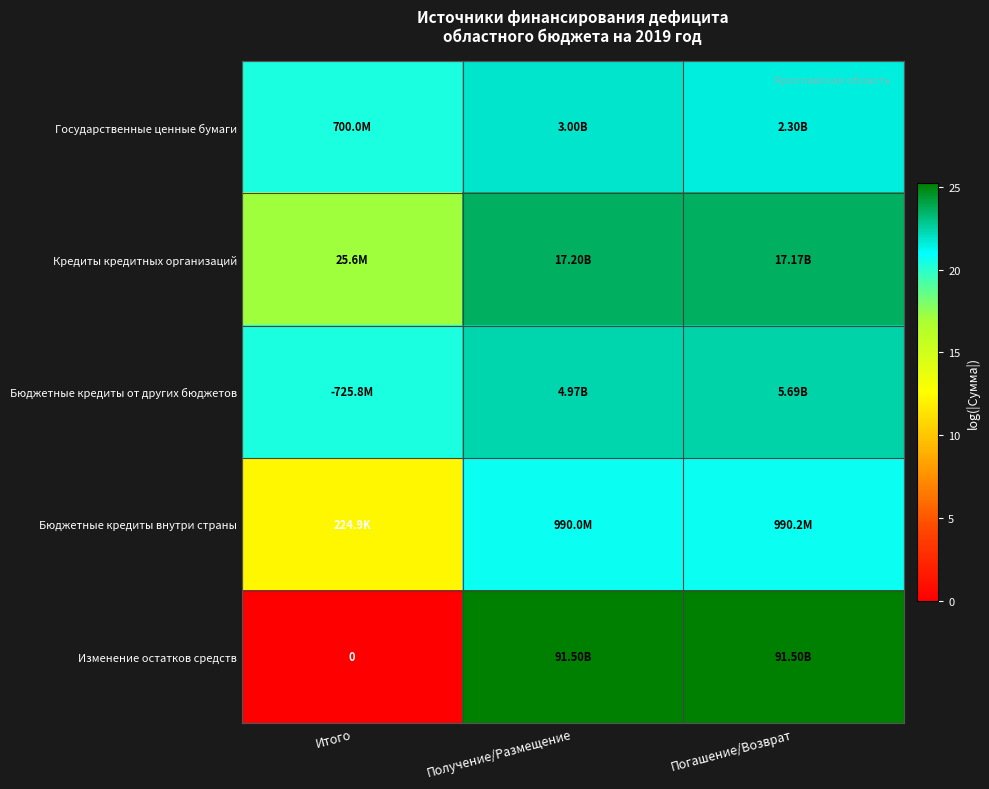

Is it true that Государственные ценные бумаги equals 35.3 at Погашение/Возврат?

False